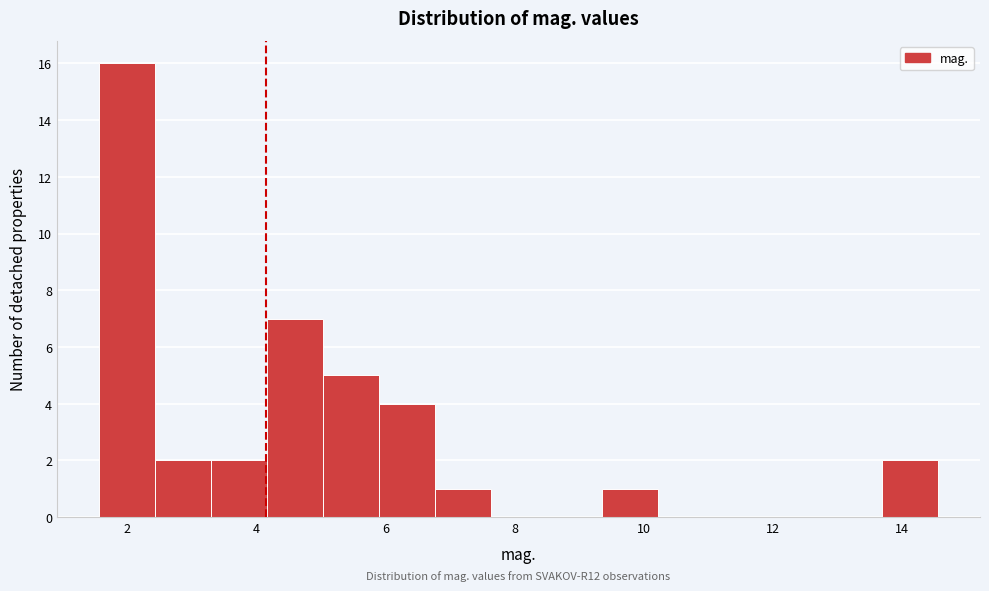

Which range on the x-axis has the tallest bar?

1.6 to 2.4